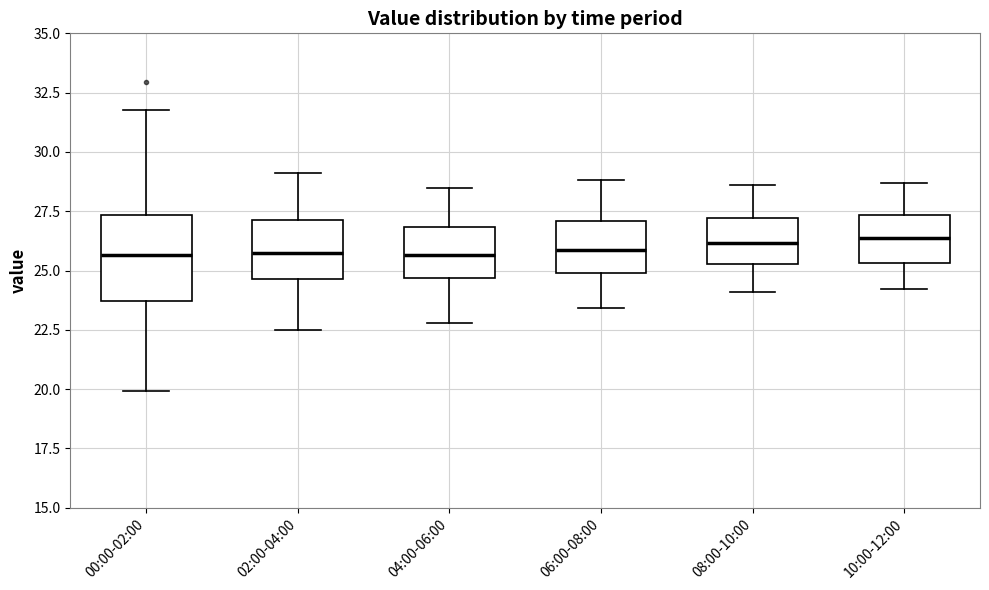

Which box is the tallest, from its lower edge to its upper edge?

00:00-02:00